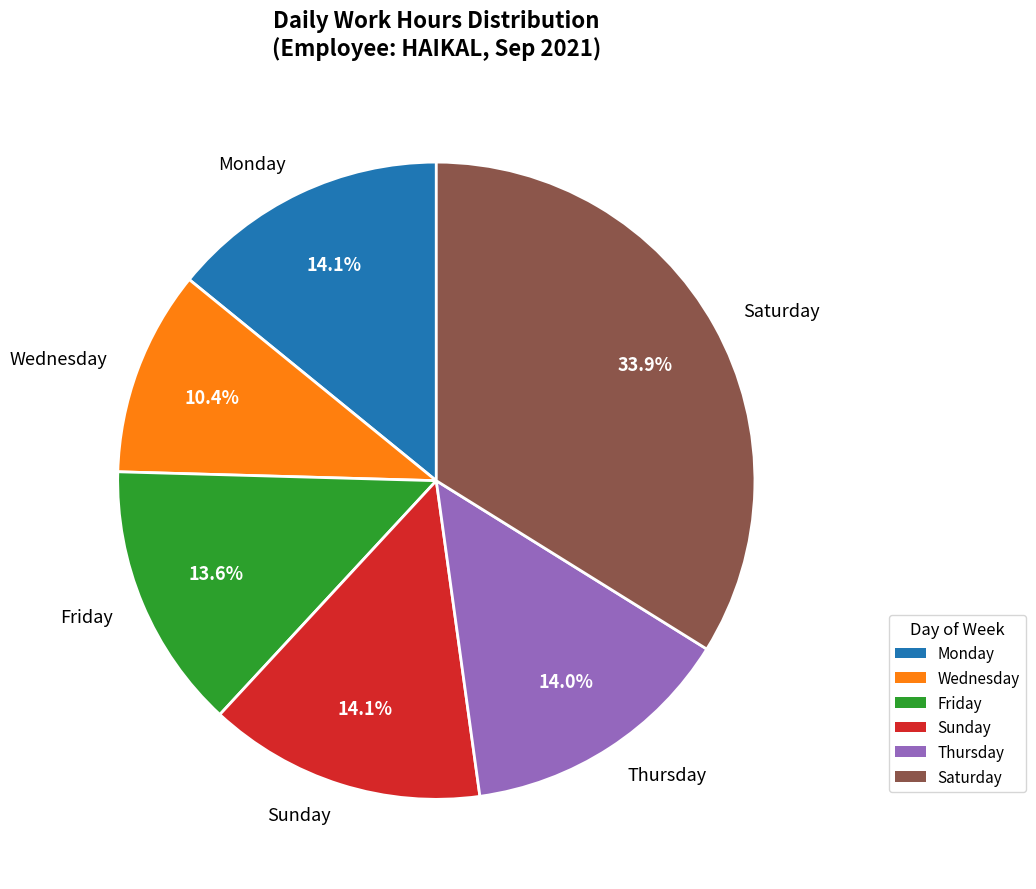

Combined, do Monday and Sunday account for over 50%?

No